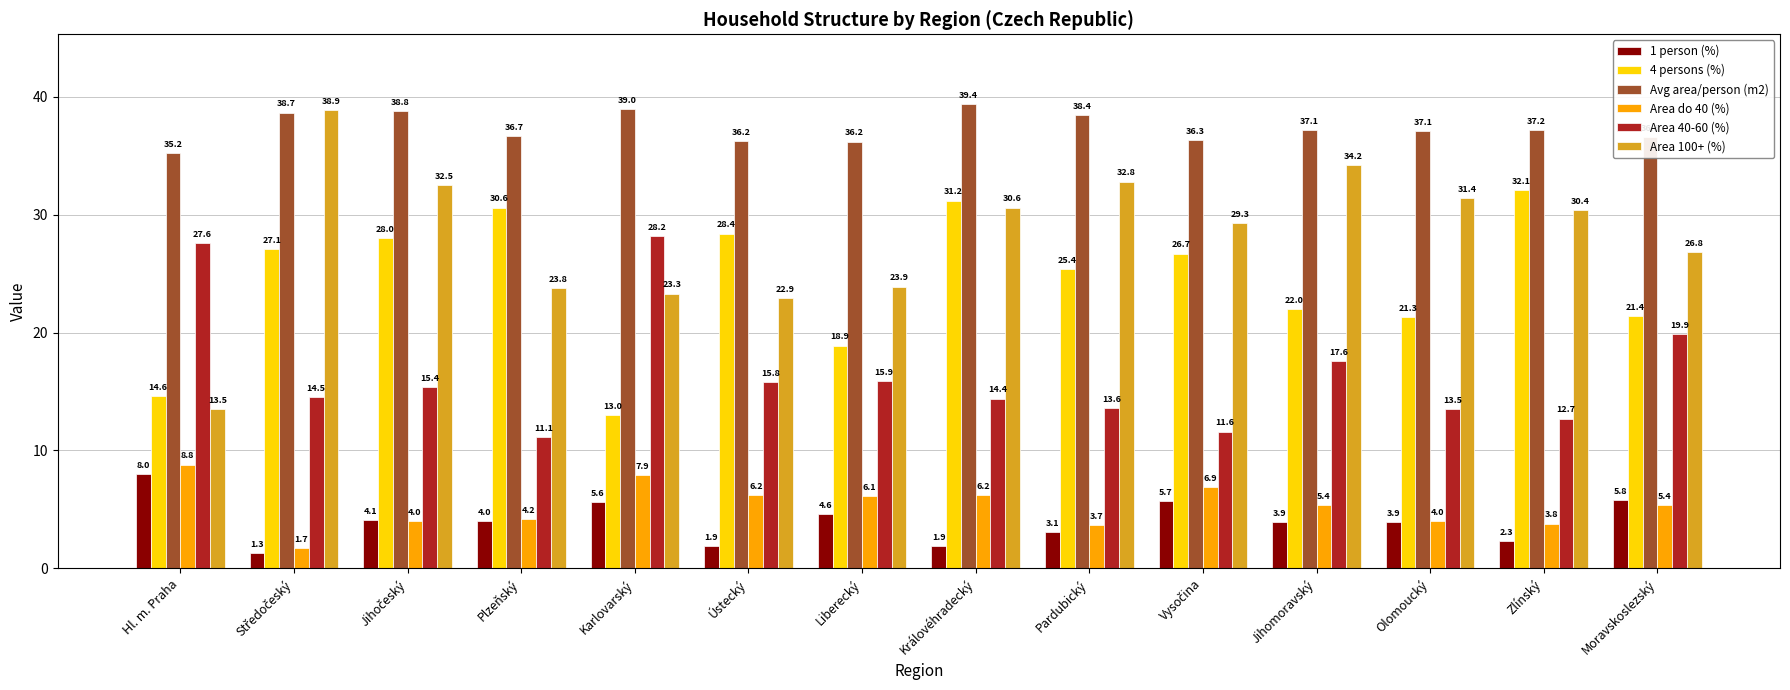

What is the average value of the Area do 40 (%) series?

5.3